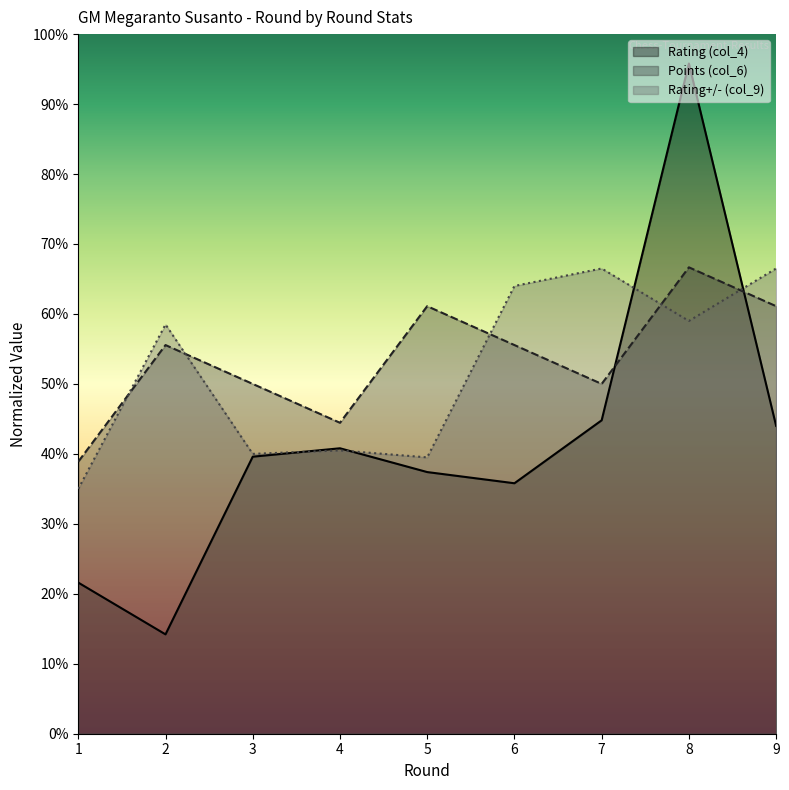

Which series ends up on top after the final intersection of Rating (col_4) and Rating+/- (col_9)?

Rating+/- (col_9)